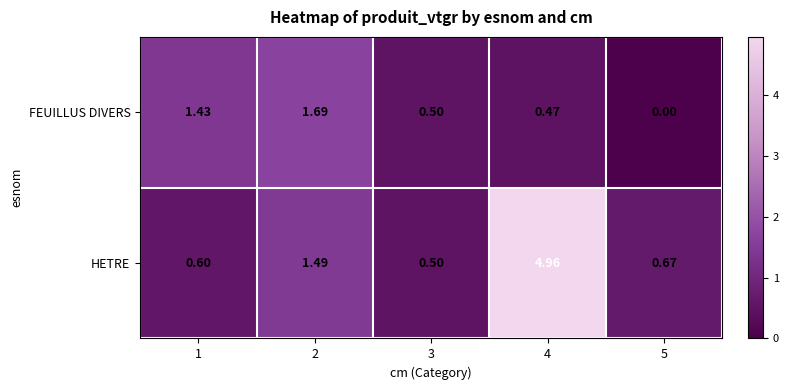

How many series are shown in this chart?

2